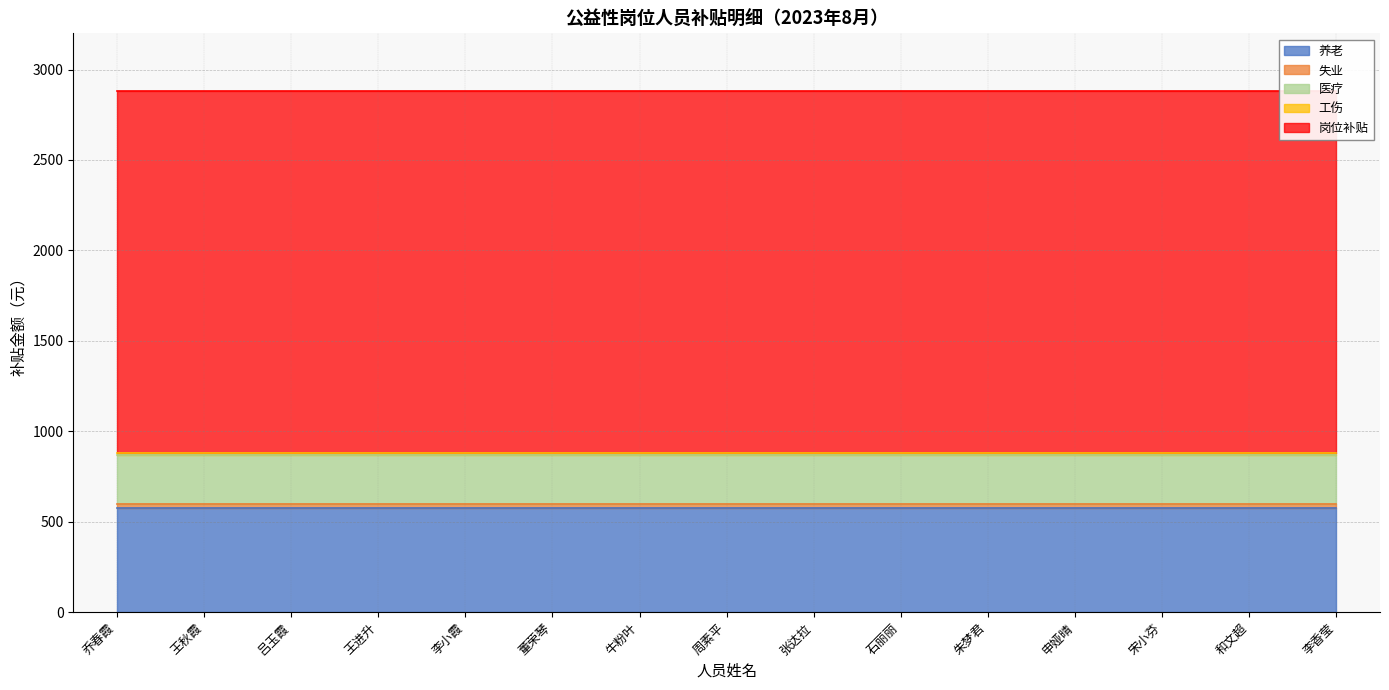

True or false: 工伤 has a value of 7.7 at 朱梦君.

False